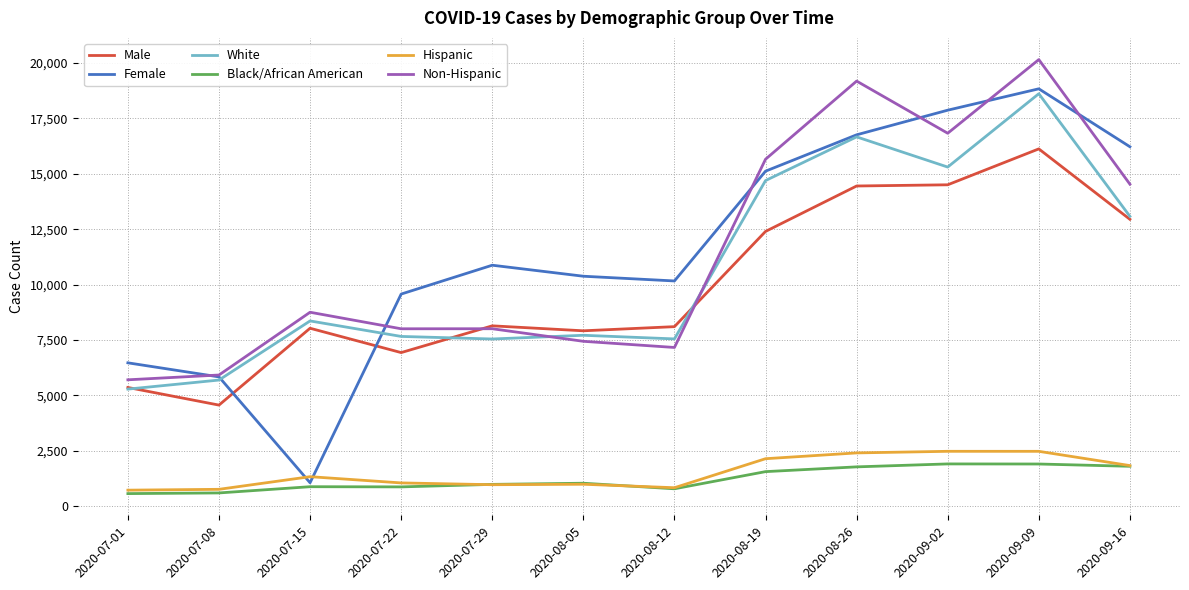

What is the minimum value for Black/African American?

574